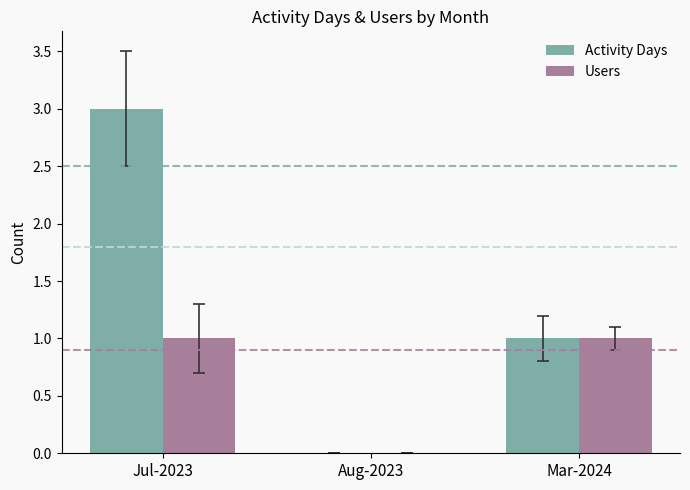

At which category is the sum across all series the highest?

Jul-2023